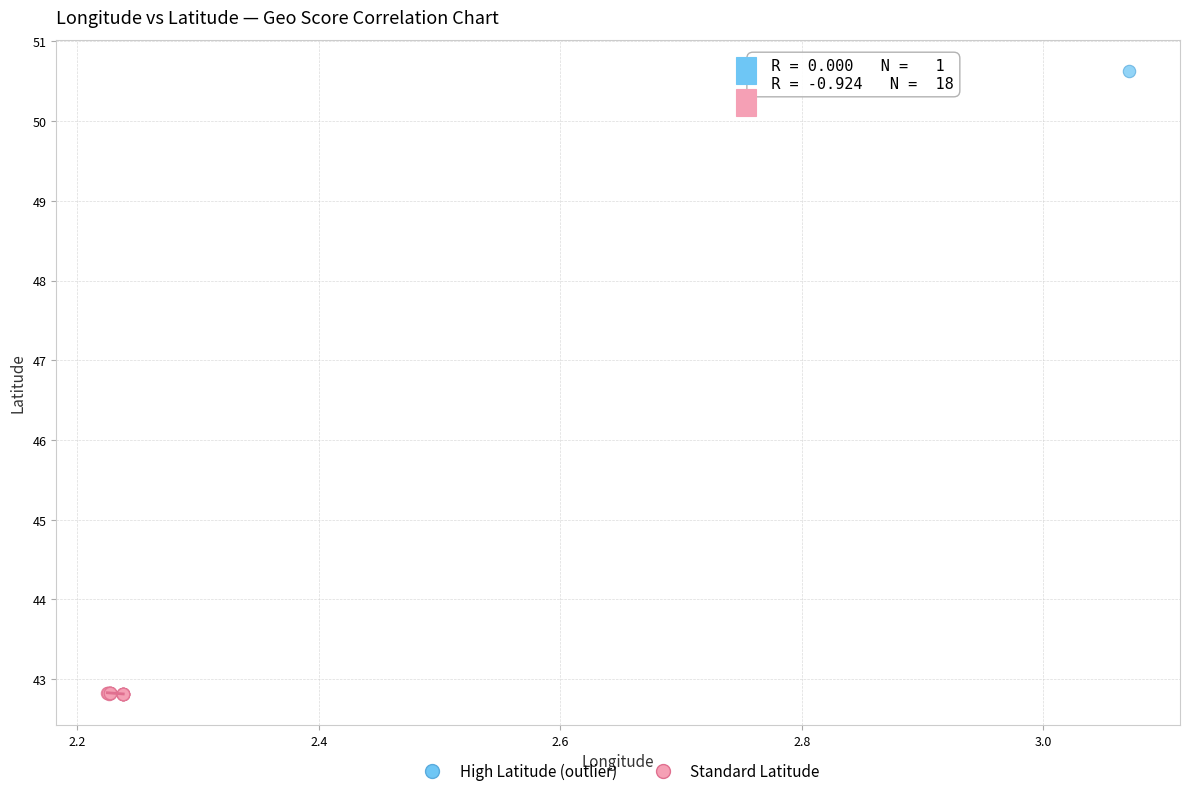

What are all the series names shown in the legend?

High Latitude (outlier), Standard Latitude